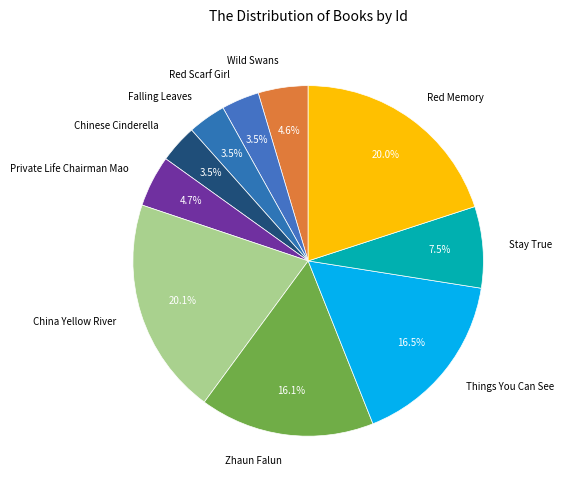

Between Private Life Chairman Mao and Stay True, which is larger?

Stay True